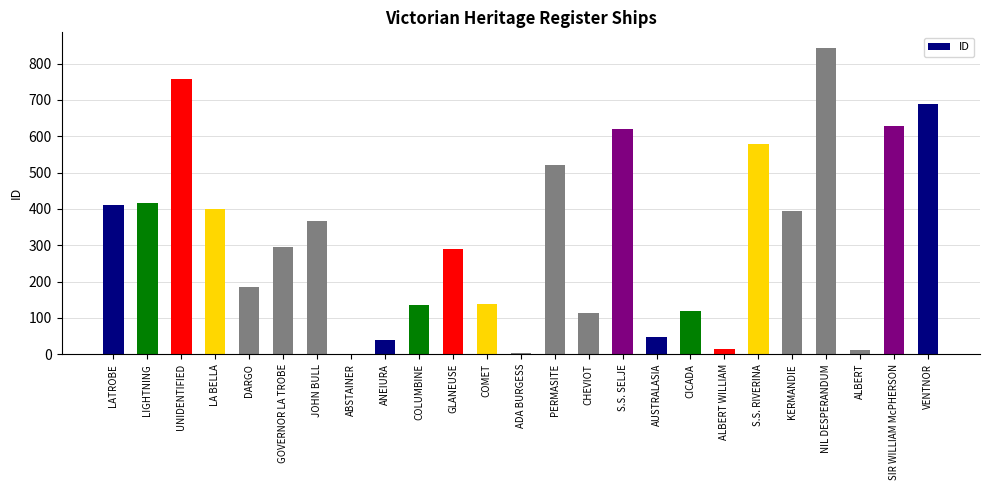

What is the sum of the values at GLANEUSE and AUSTRALASIA?

338